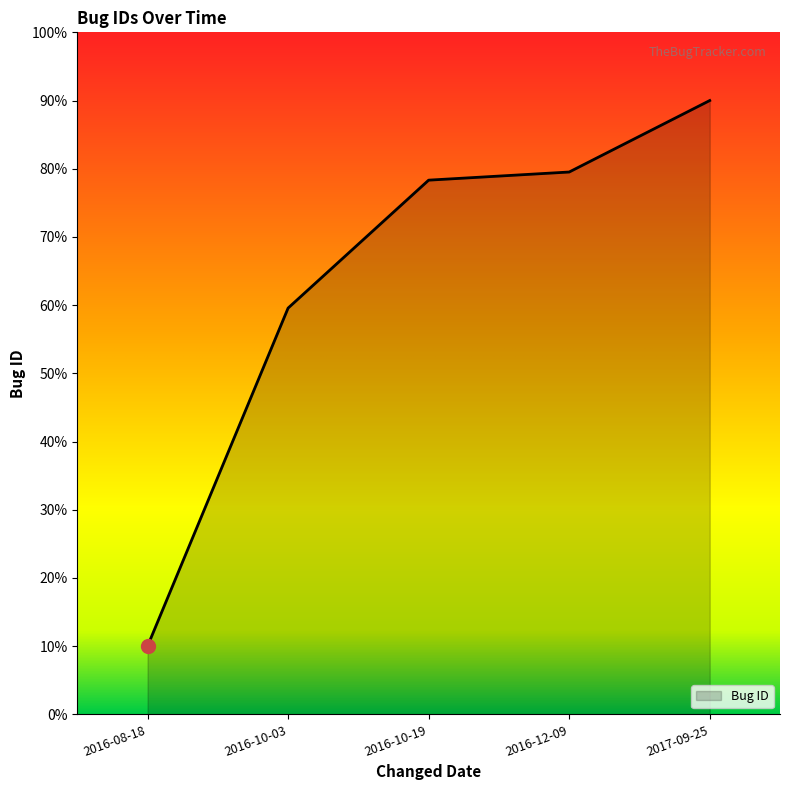

Rank the categories by value from highest to lowest.

2017-09-25, 2016-12-09, 2016-10-19, 2016-10-03, 2016-08-18